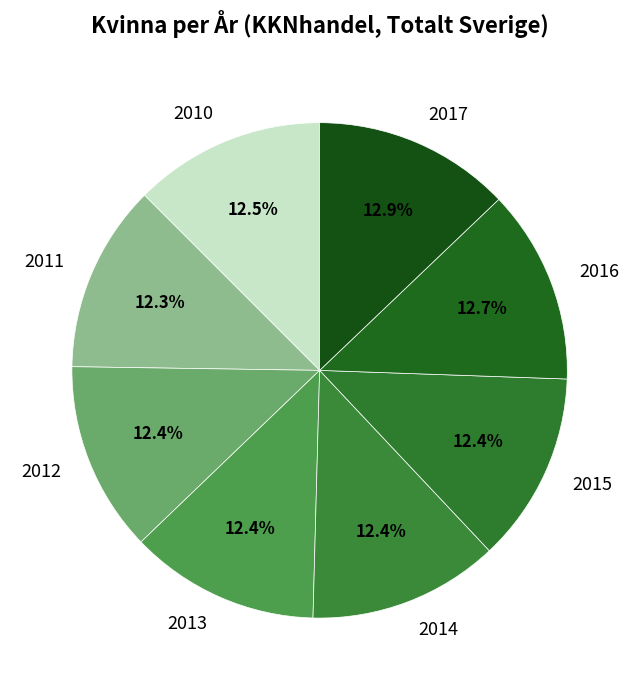

To the nearest percent, what portion does 2016 represent?

13%